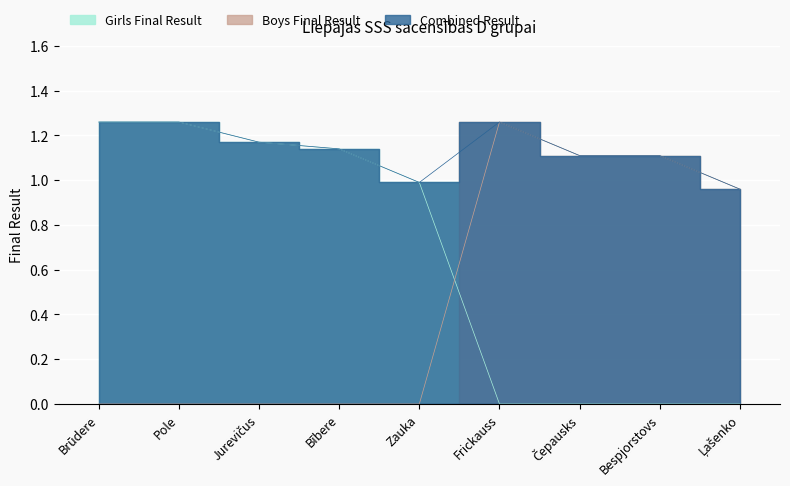

True or false: Combined has more than 2 interior local peaks.

False